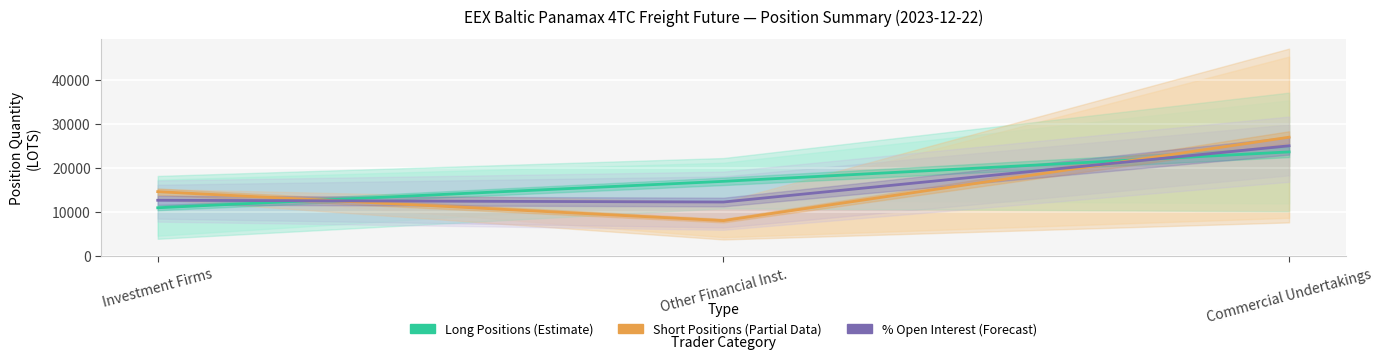

What is the label of the 3rd point from the left?

Commercial Undertakings